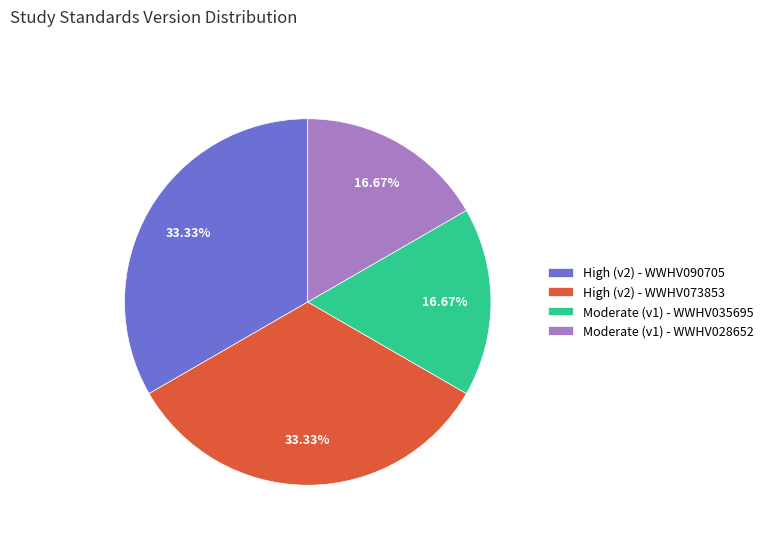

Count the number of slices in the pie.

4